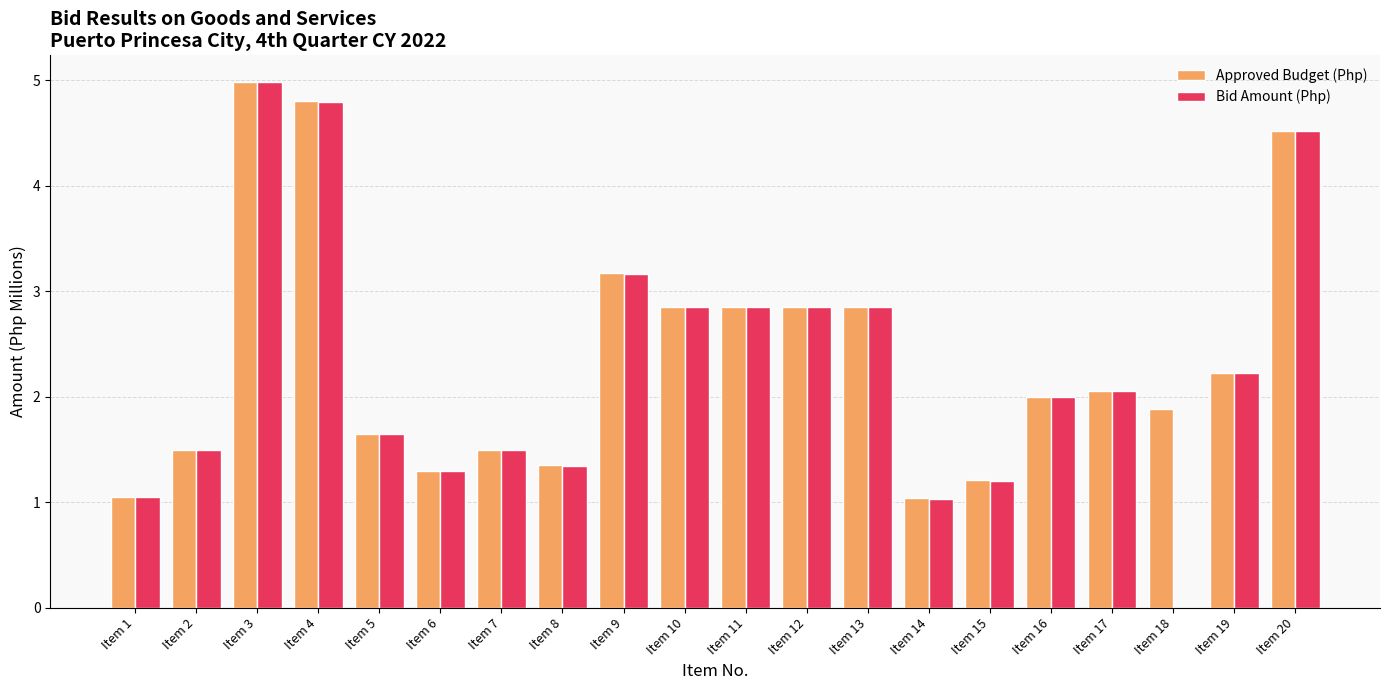

What is the difference between the Approved Budget (Php) values at Item 20 and Item 4?

0.3